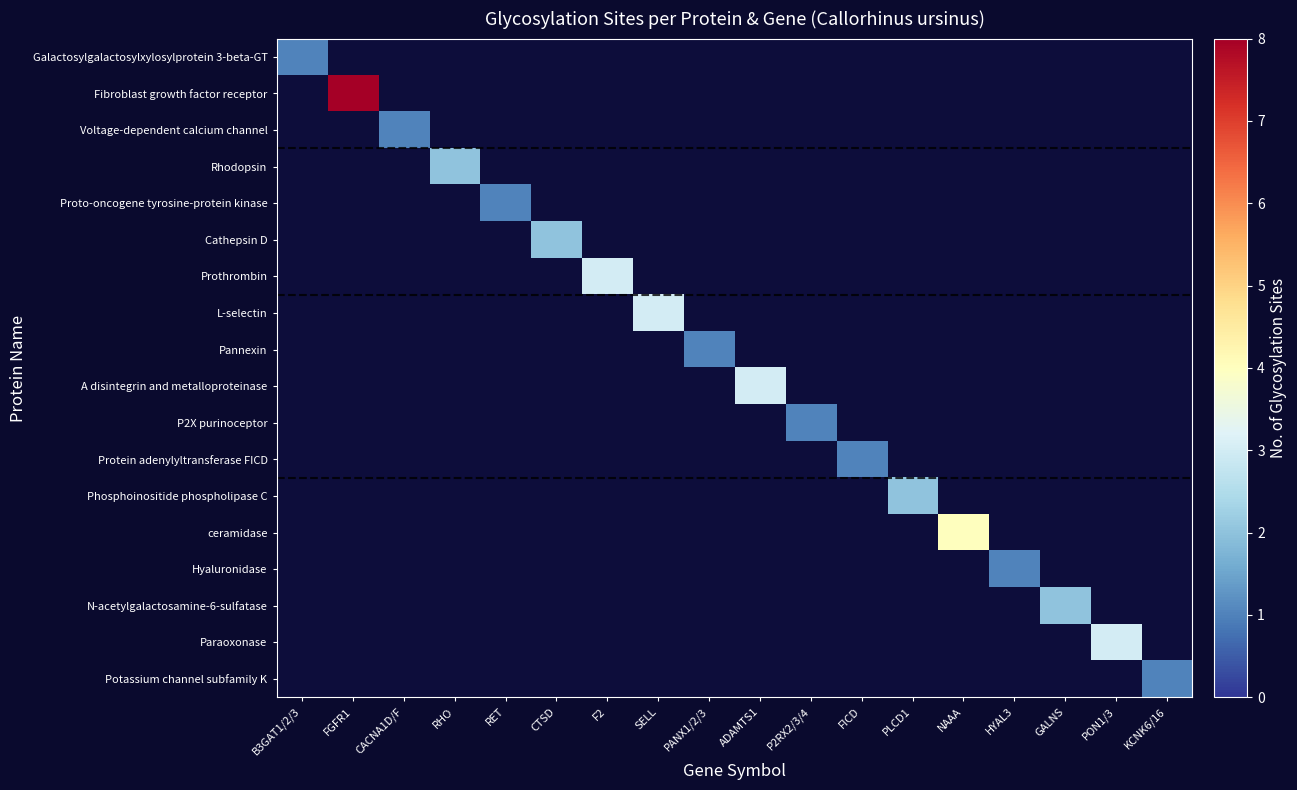

How many distinct data groups are displayed?

18